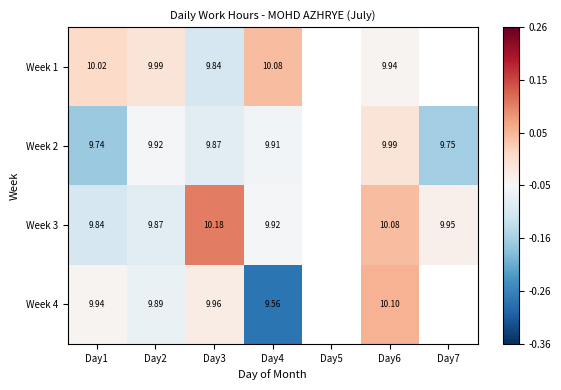

At how many categories does at least one series exceed 0?

6